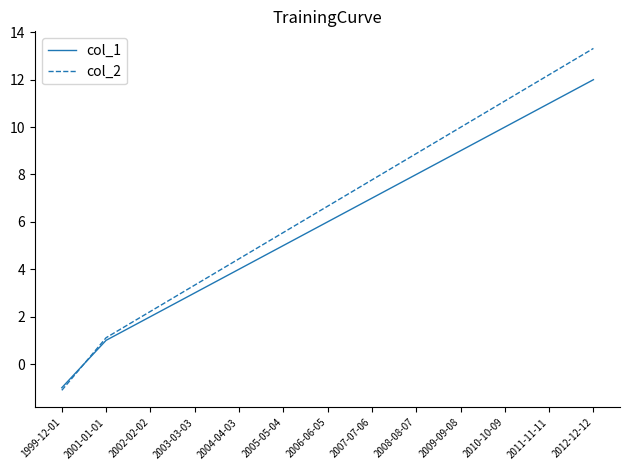

What is the sum of all col_2 values?

85.5